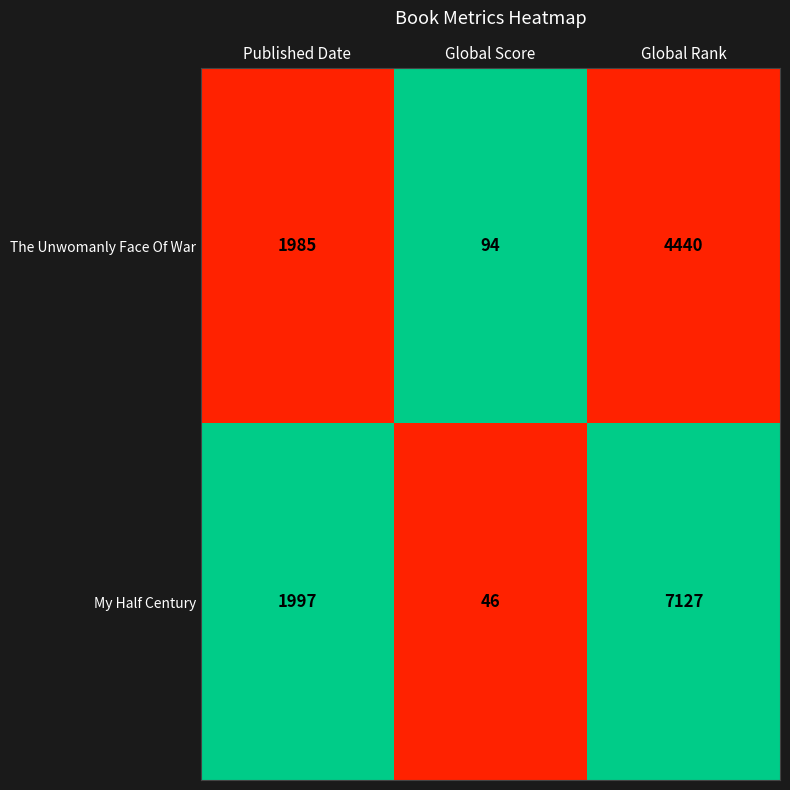

Which series changed the most between Published Date and Global Score?

My Half Century